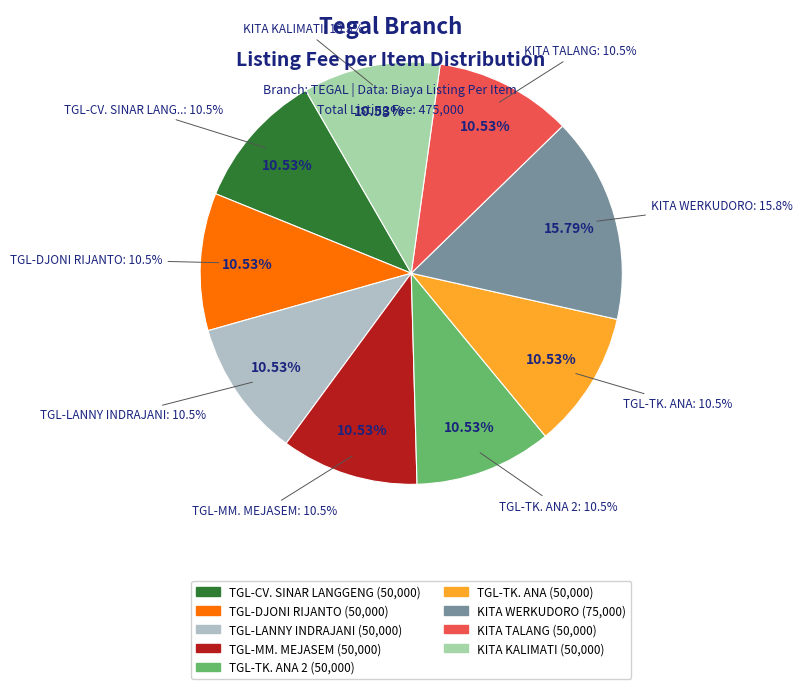

What is the largest slice in the pie chart?

KITA WERKUDORO